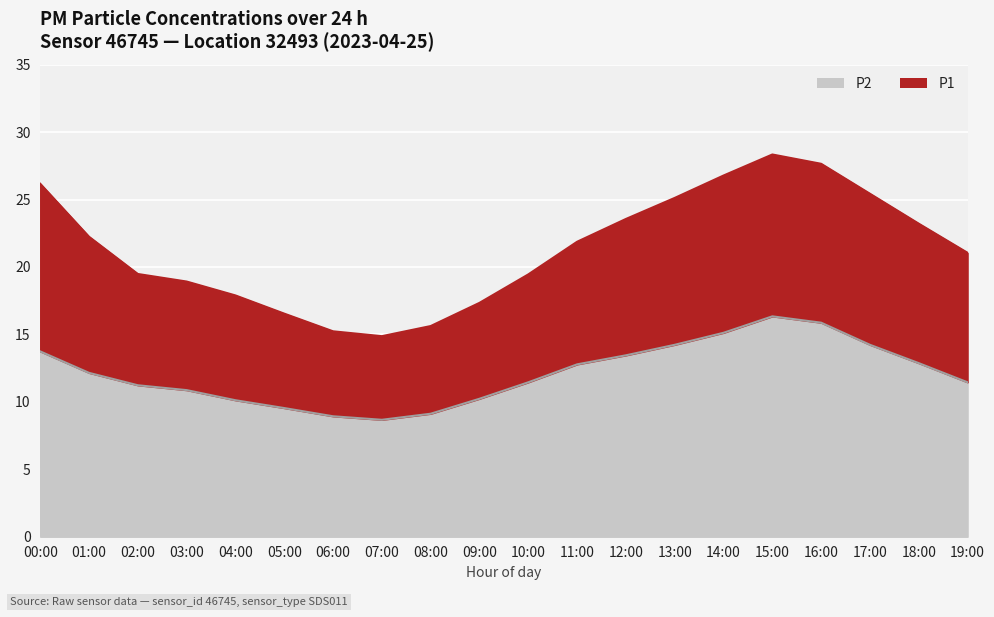

Count the number of data series in this chart.

2